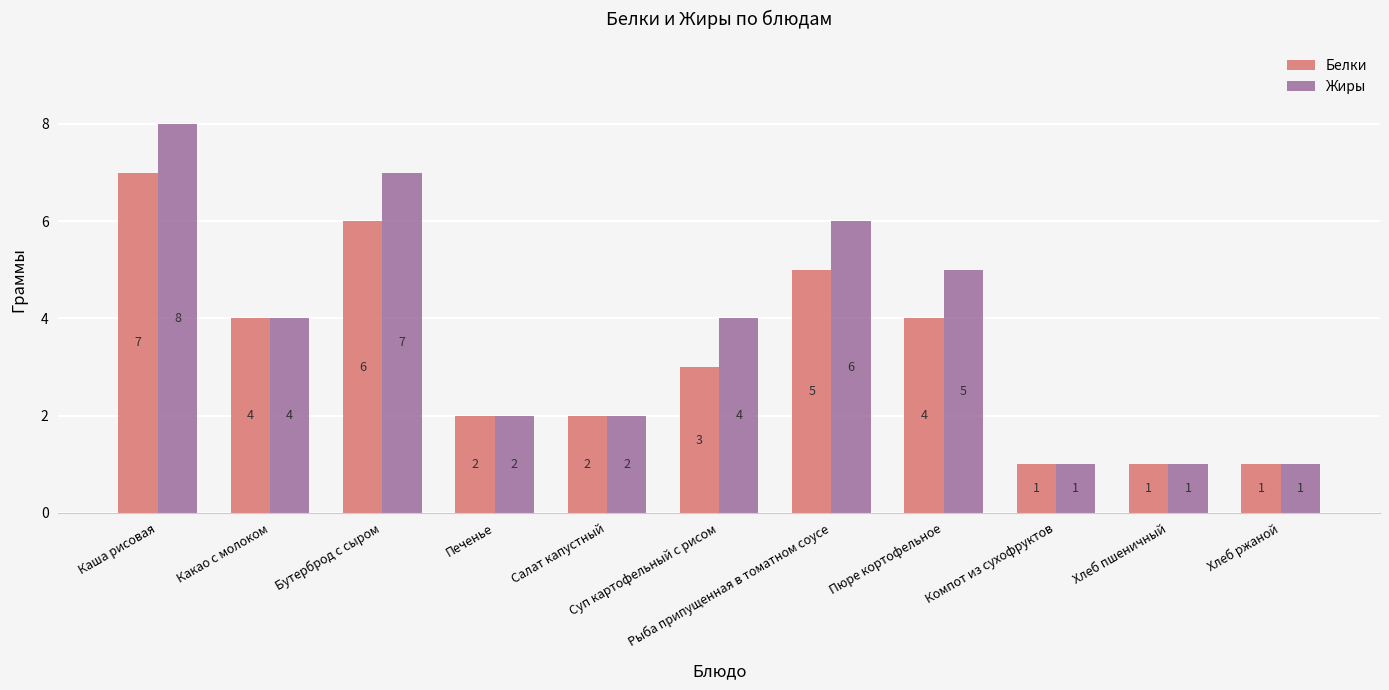

Which series changed the most between Бутерброд с сыром and Печенье?

Жиры